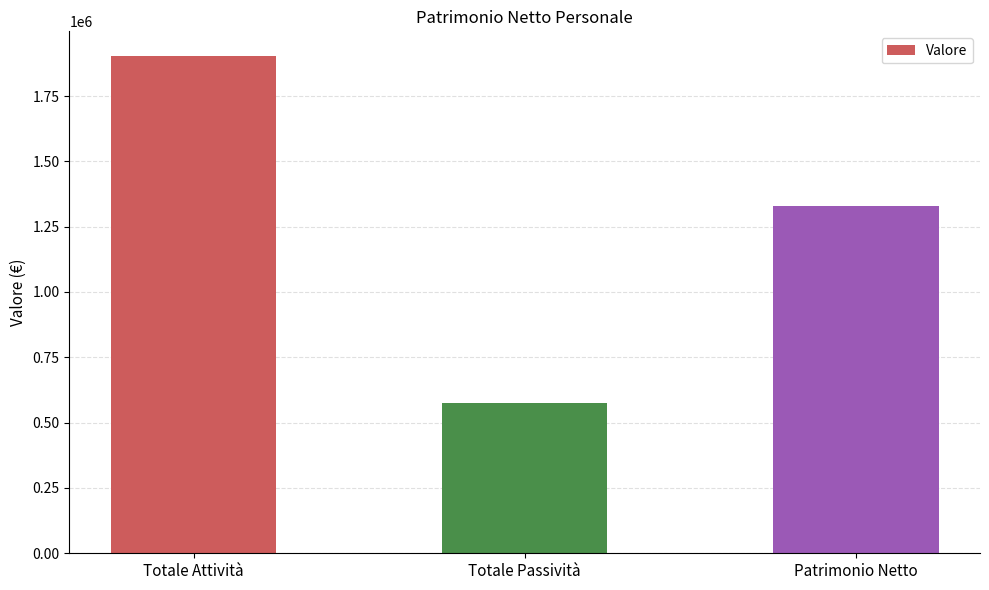

The chart shows a value of 383560 at Totale Passività. True or false?

False